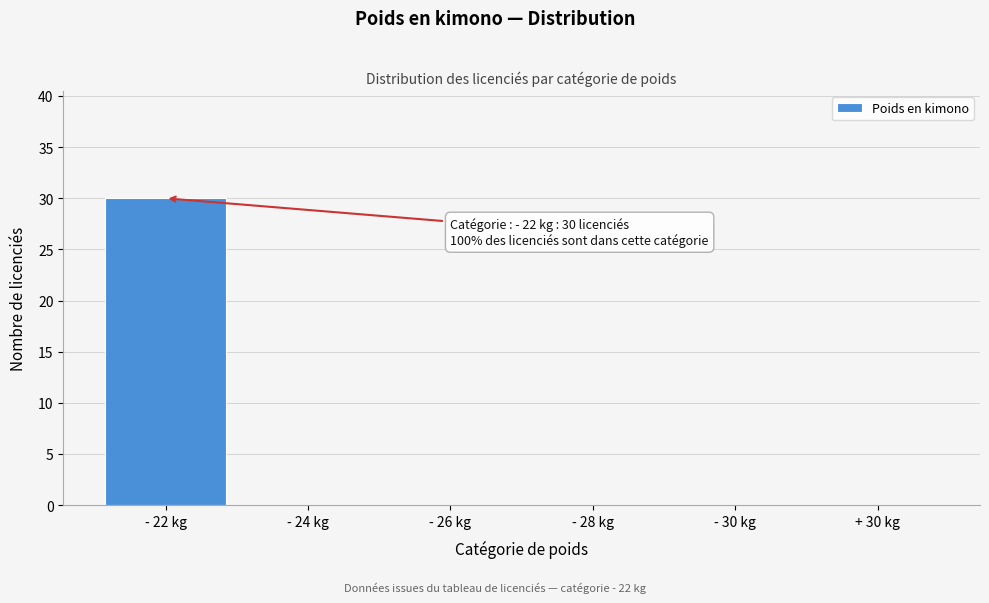

Reading right to left, extract all data points from this chart.

+ 30 kg=0	- 30 kg=0	- 28 kg=0	- 26 kg=0	- 24 kg=0	- 22 kg=30